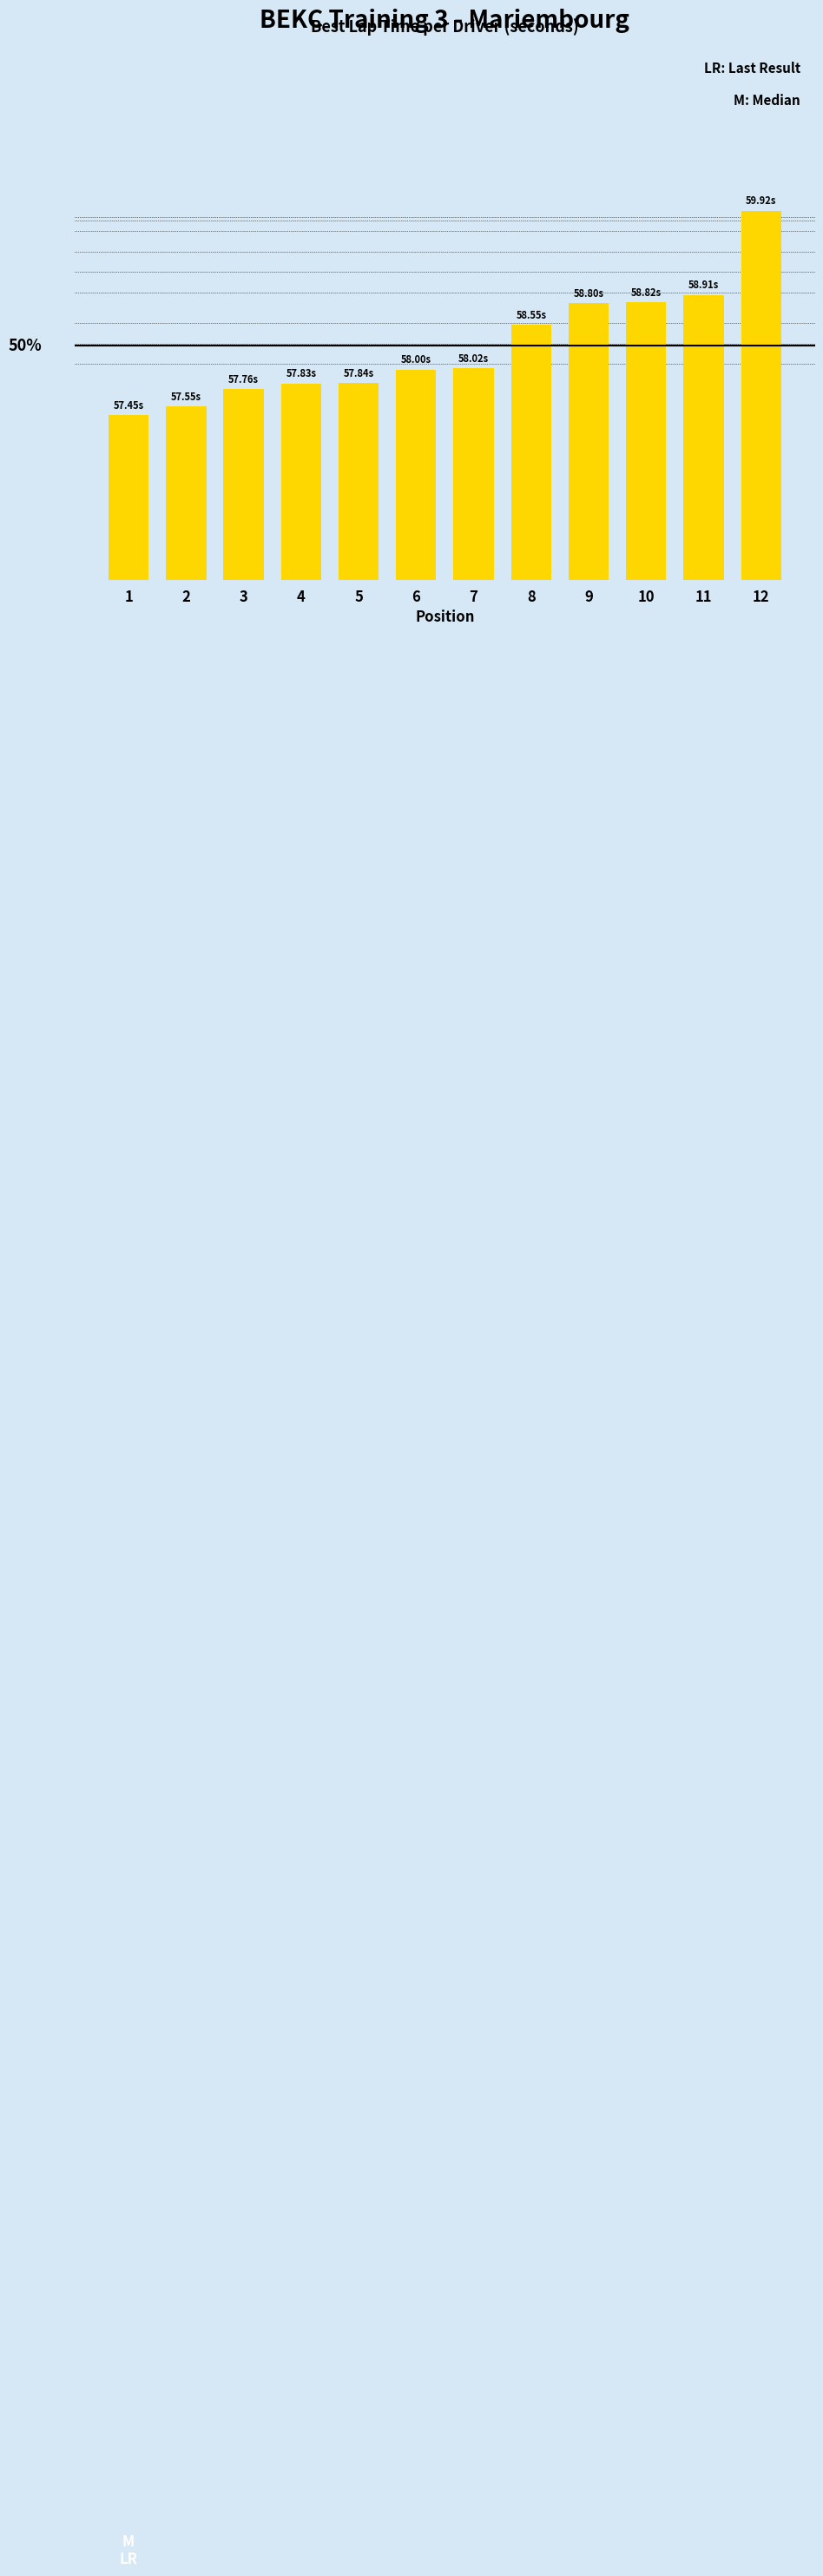

The chart shows a value of 12.5 at 9. True or false?

False